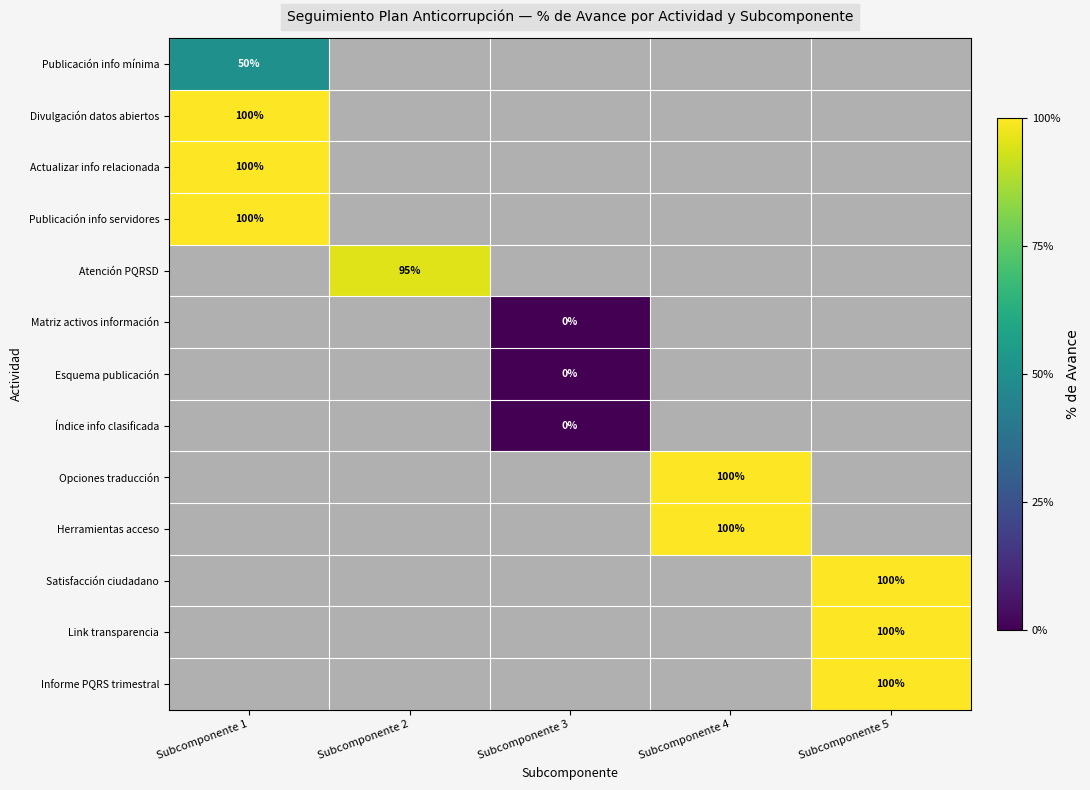

Which category has the highest value in the Divulgación datos abiertos series?

Subcomponente 1